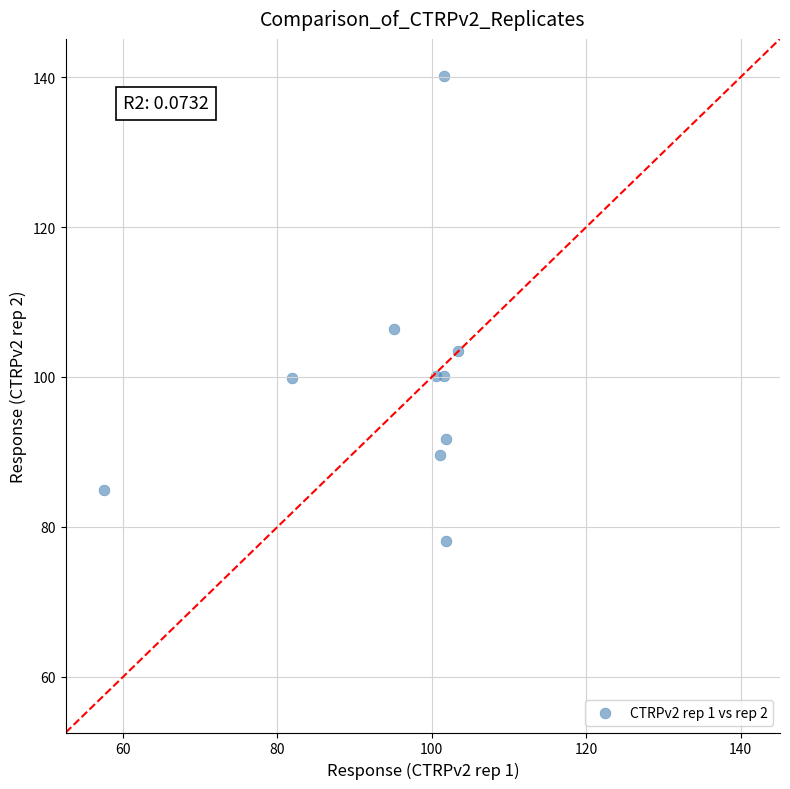

What is the average X value?

94.6